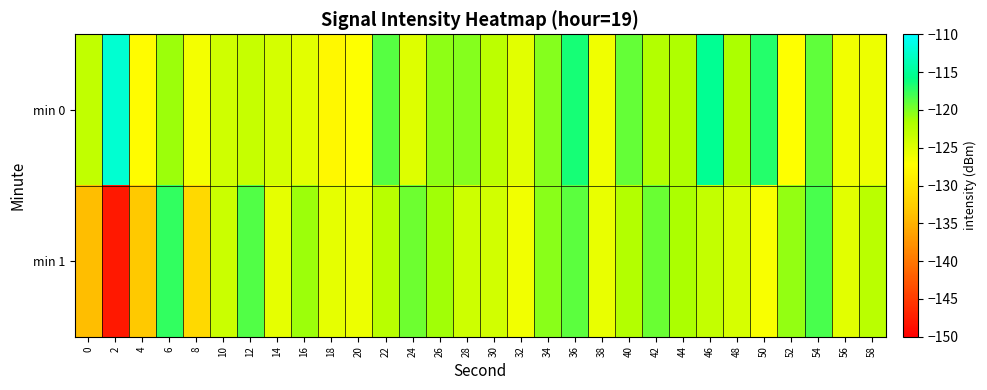

Reading left to right, list all the values displayed in this chart.

min 0: 0=-123.0	2=-112.2	4=-127.4	6=-121.0	8=-126.5	10=-124.0	12=-123.3	14=-124.3	16=-125.2	18=-127.9	20=-127.1	22=-118.7	24=-125.0	26=-120.6	28=-120.2	30=-122.8	32=-125.2	34=-120.2	36=-116.5	38=-126.2	40=-119.1	42=-122.1	44=-121.7	46=-115.2	48=-121.6	50=-117.0	52=-127.1	54=-119.0	56=-126.3	58=-126.0
min 1: 0=-134.0	2=-147.8	4=-133.1	6=-117.5	8=-131.3	10=-123.7	12=-118.5	14=-125.6	16=-121.0	18=-125.6	20=-126.0	22=-122.5	24=-119.5	26=-121.2	28=-123.8	30=-124.1	32=-126.3	34=-120.4	36=-118.9	38=-125.7	40=-122.1	42=-119.3	44=-121.6	46=-123.2	48=-124.5	50=-126.8	52=-120.7	54=-118.2	56=-125.3	58=-122.6